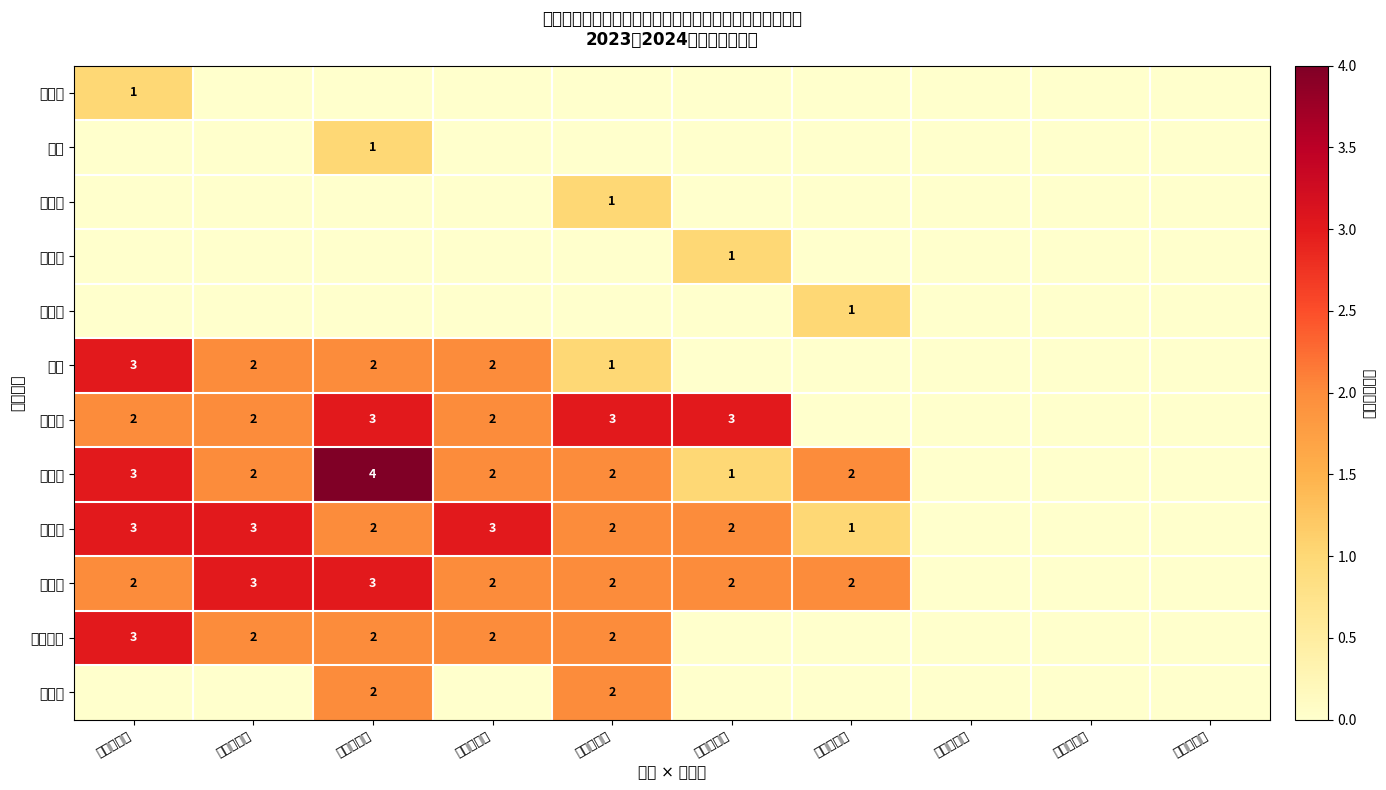

The value of 徐步旗 at 星期二上午 is 3. True or false?

True